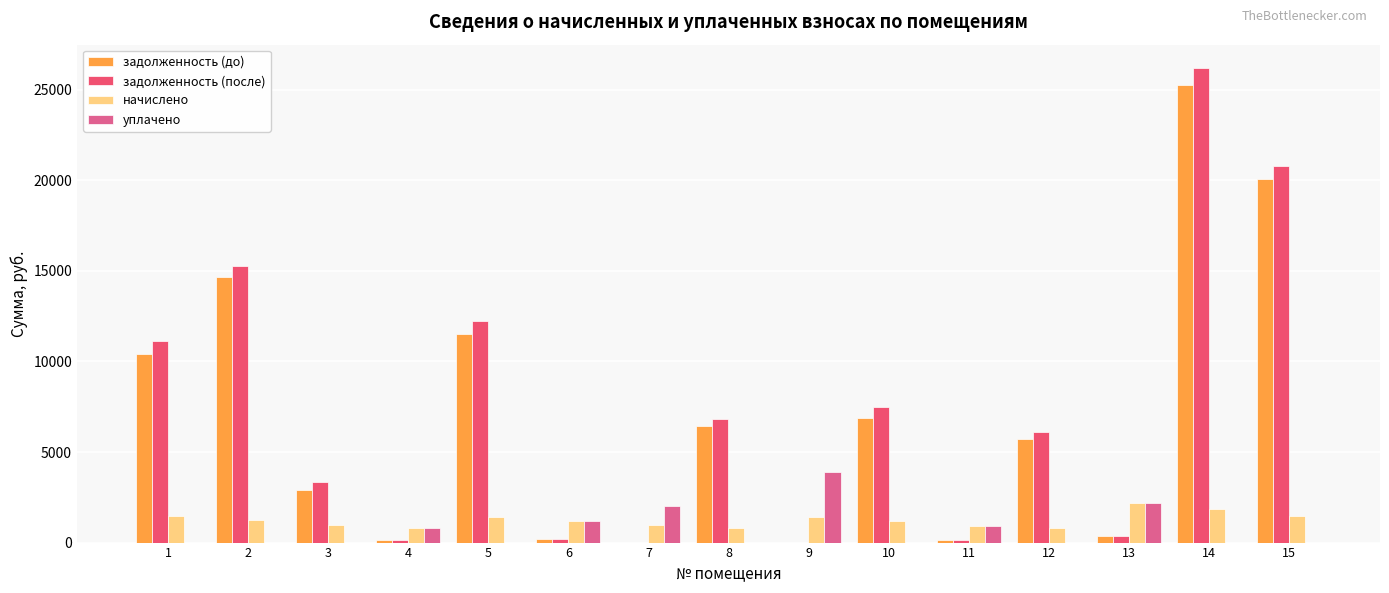

Count the number of data series in this chart.

4